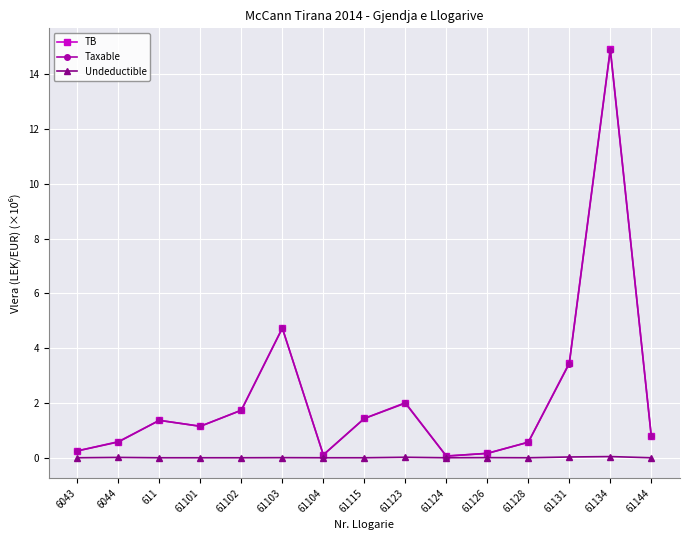

What is the label of the 14th point from the right?

6044